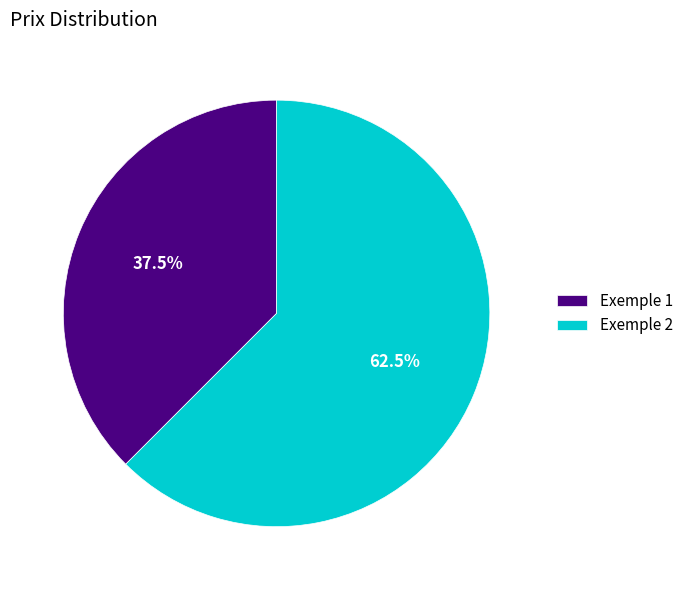

Is Exemple 1 the majority of the pie?

No